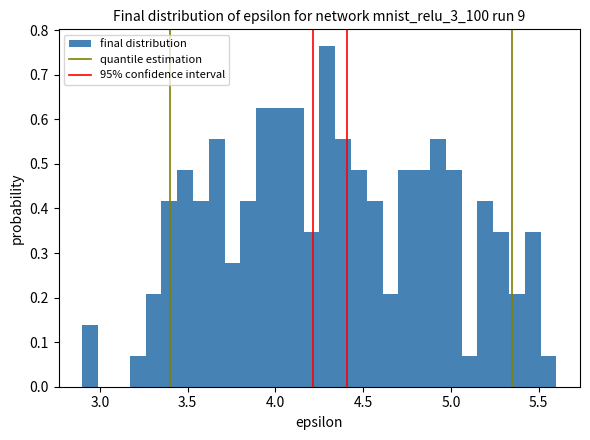

Around what value on the x-axis is the tallest bar? Give the approximate position of its centre, as read against the axis.

4.30